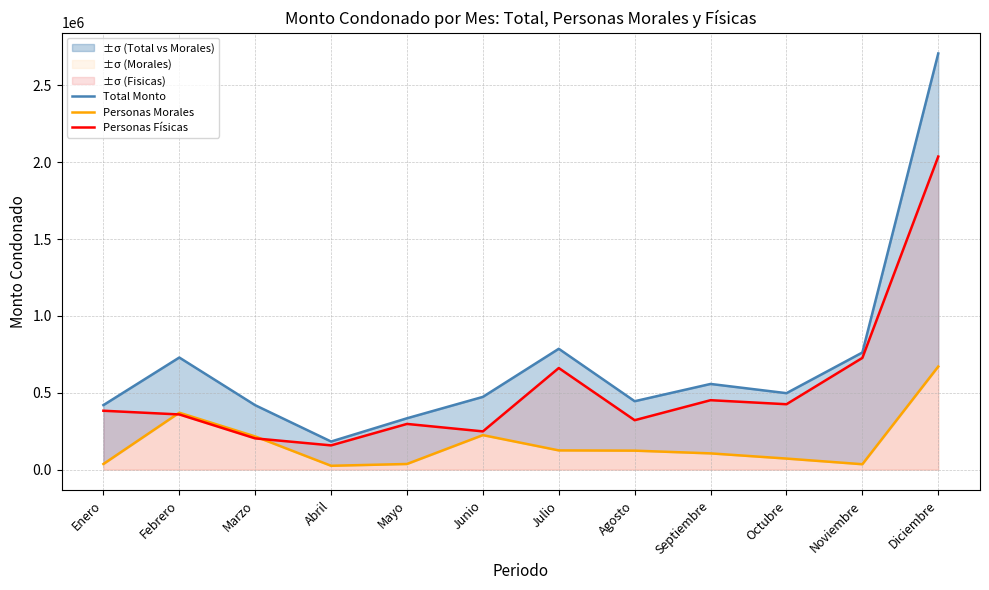

What is the label of the 8th point from the left?

Agosto